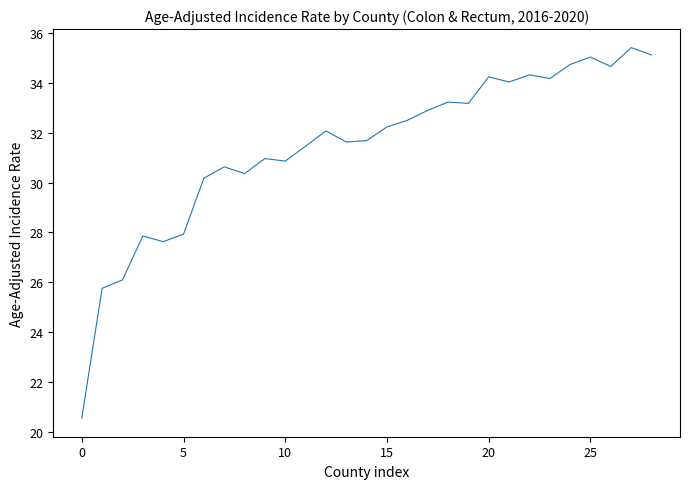

What is the minimum value shown in the chart?

20.5